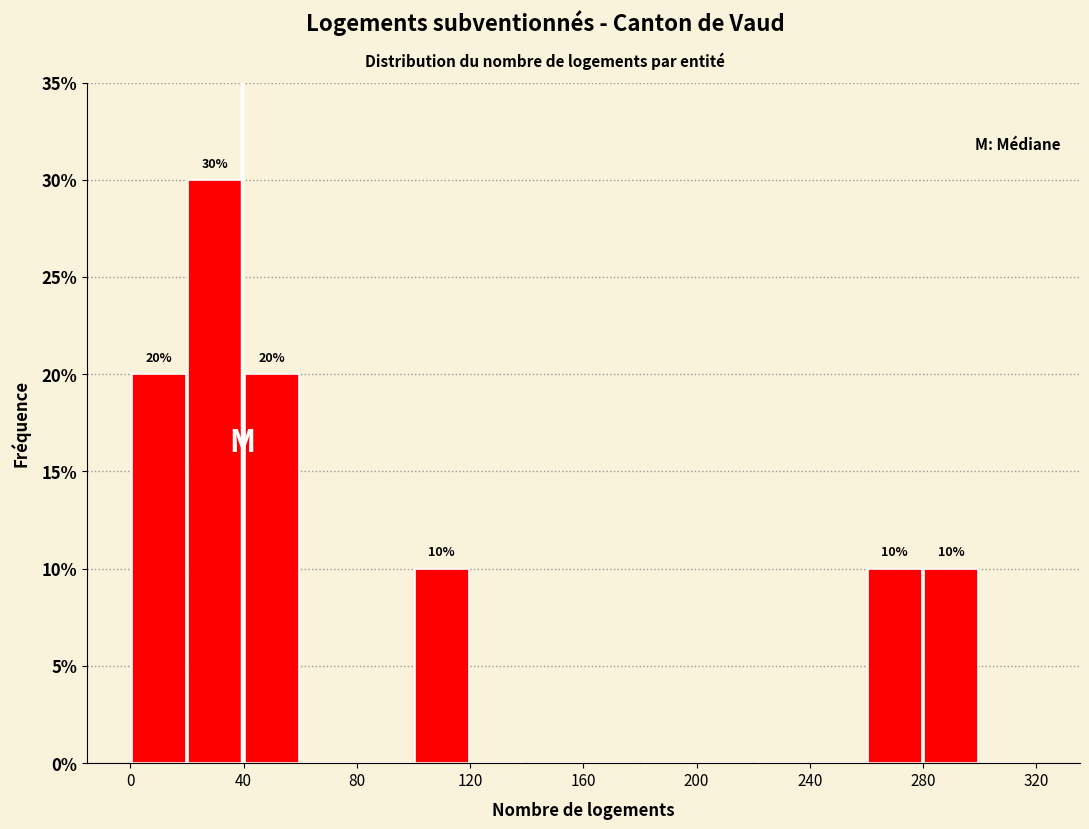

Which range on the x-axis has the tallest bar?

20 to 40